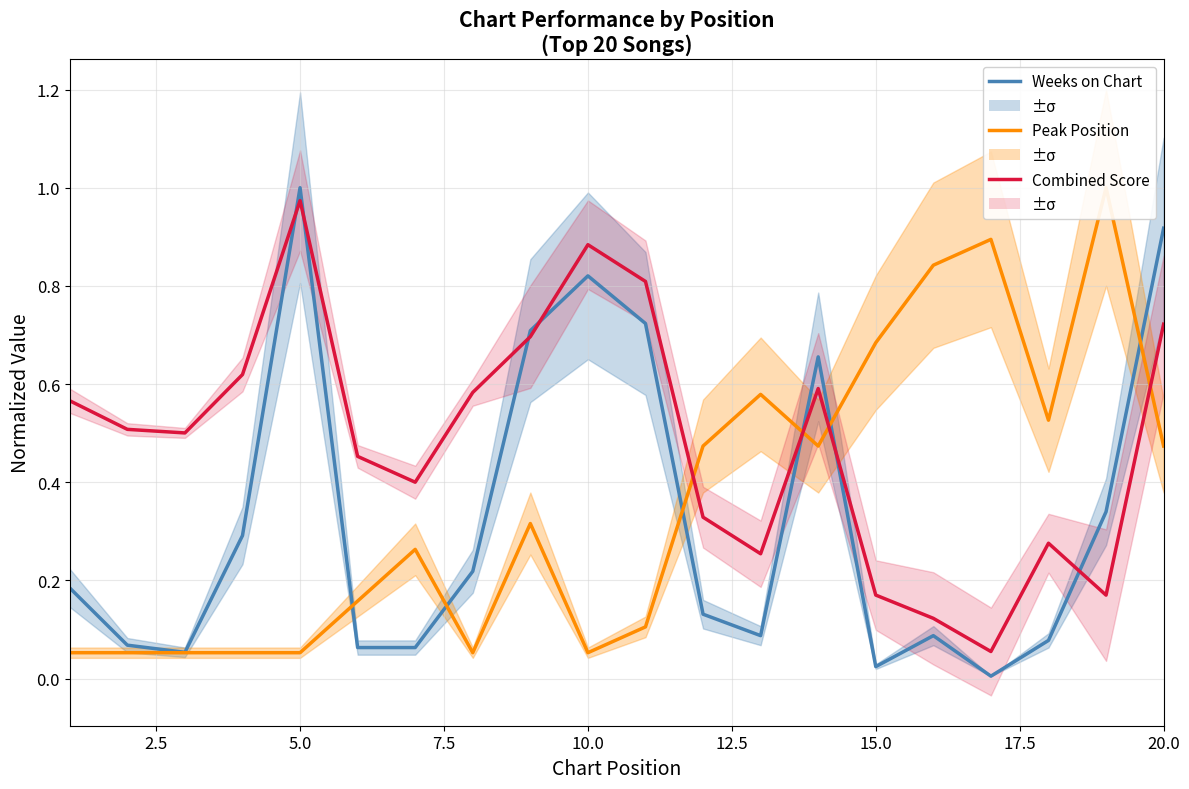

Rank the series at 10.0 from highest to lowest value.

Combined Score, Weeks on Chart, Peak Position